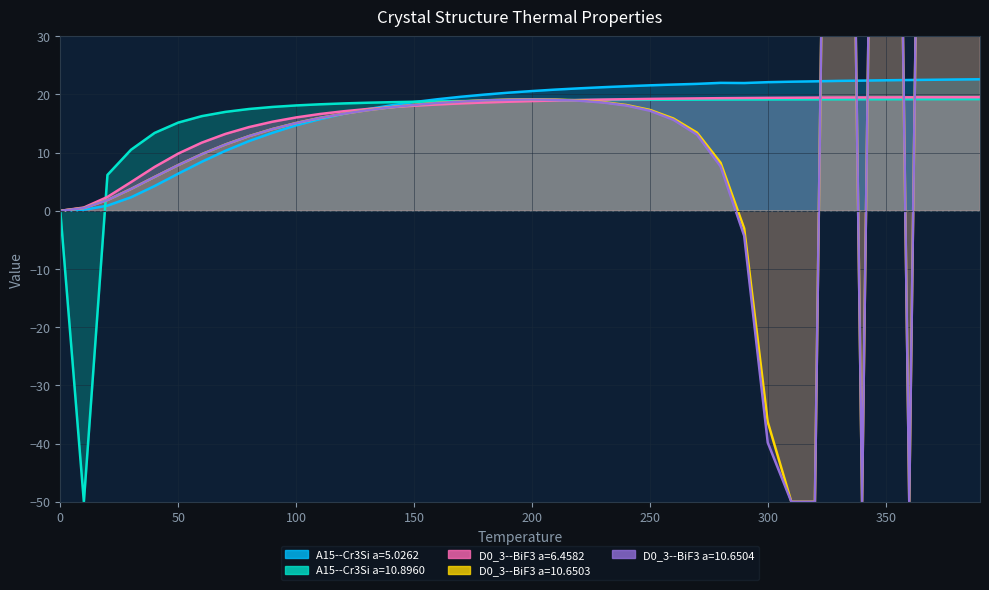

The A15--Cr3Si a=10.8960 series shows 31.3 at 160. True or false?

False